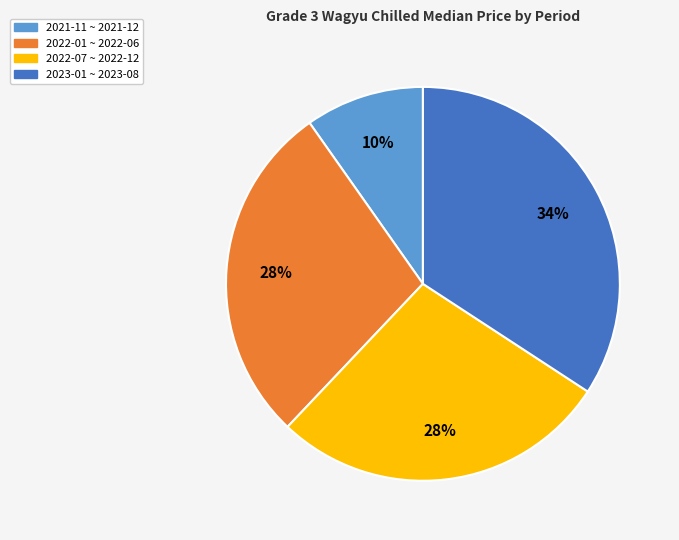

To the nearest percent, what is the difference between the largest and smallest slice percentages?

24%